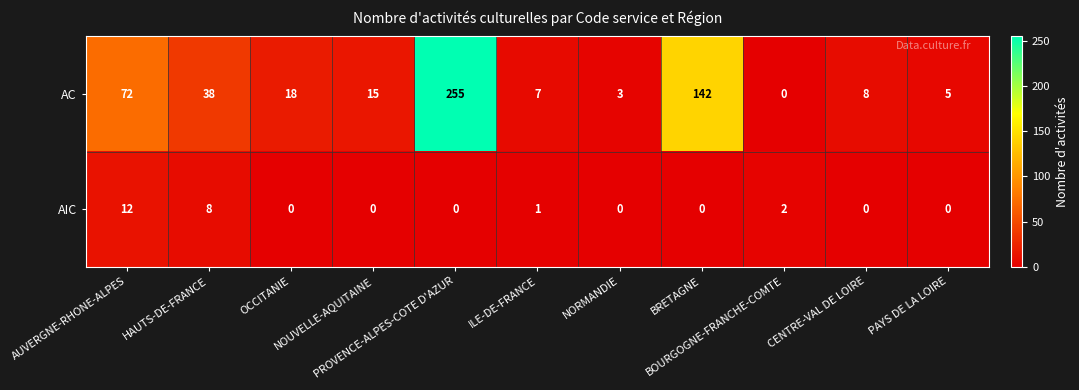

What is the average value of the AC series?

51